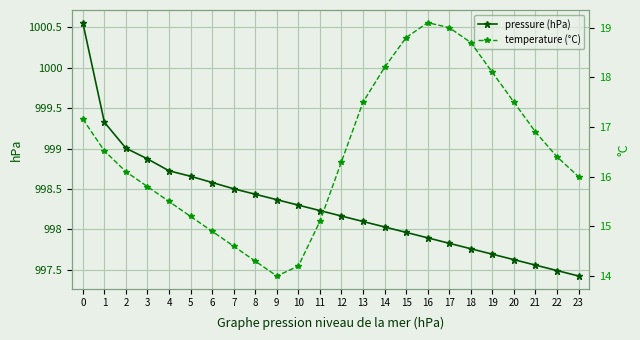

Rank the series by their average value, from highest to lowest.

pressure (hPa), temperature (°C)